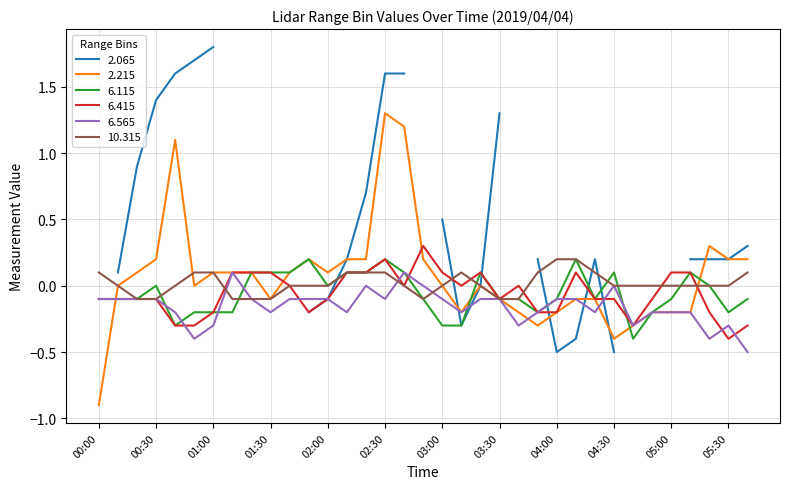

What is the highest value of the 2.215 series?

1.3